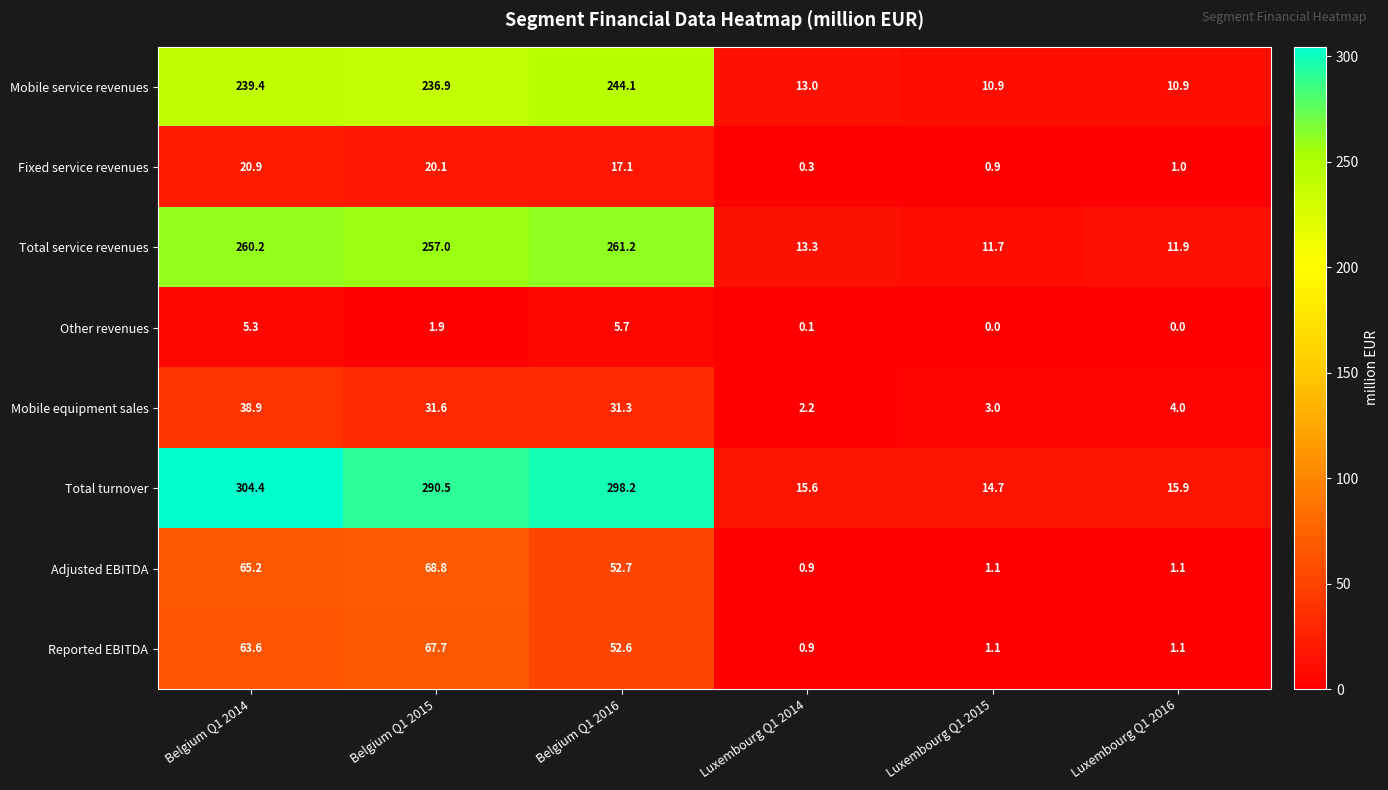

What is the difference between the highest and lowest values at Belgium Q1 2015?

288.6